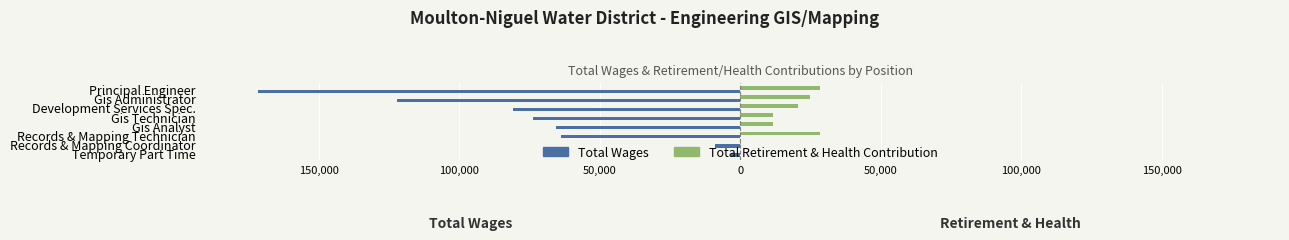

Reading right to left, transcribe all the data shown in this chart.

Total Wages: -3270	-8979	-63988	-65430	-73609	-80738	-122258	-171570
Total Retirement & Health Contribution: 0	231	28405	11644	11596	20499	24889	28562